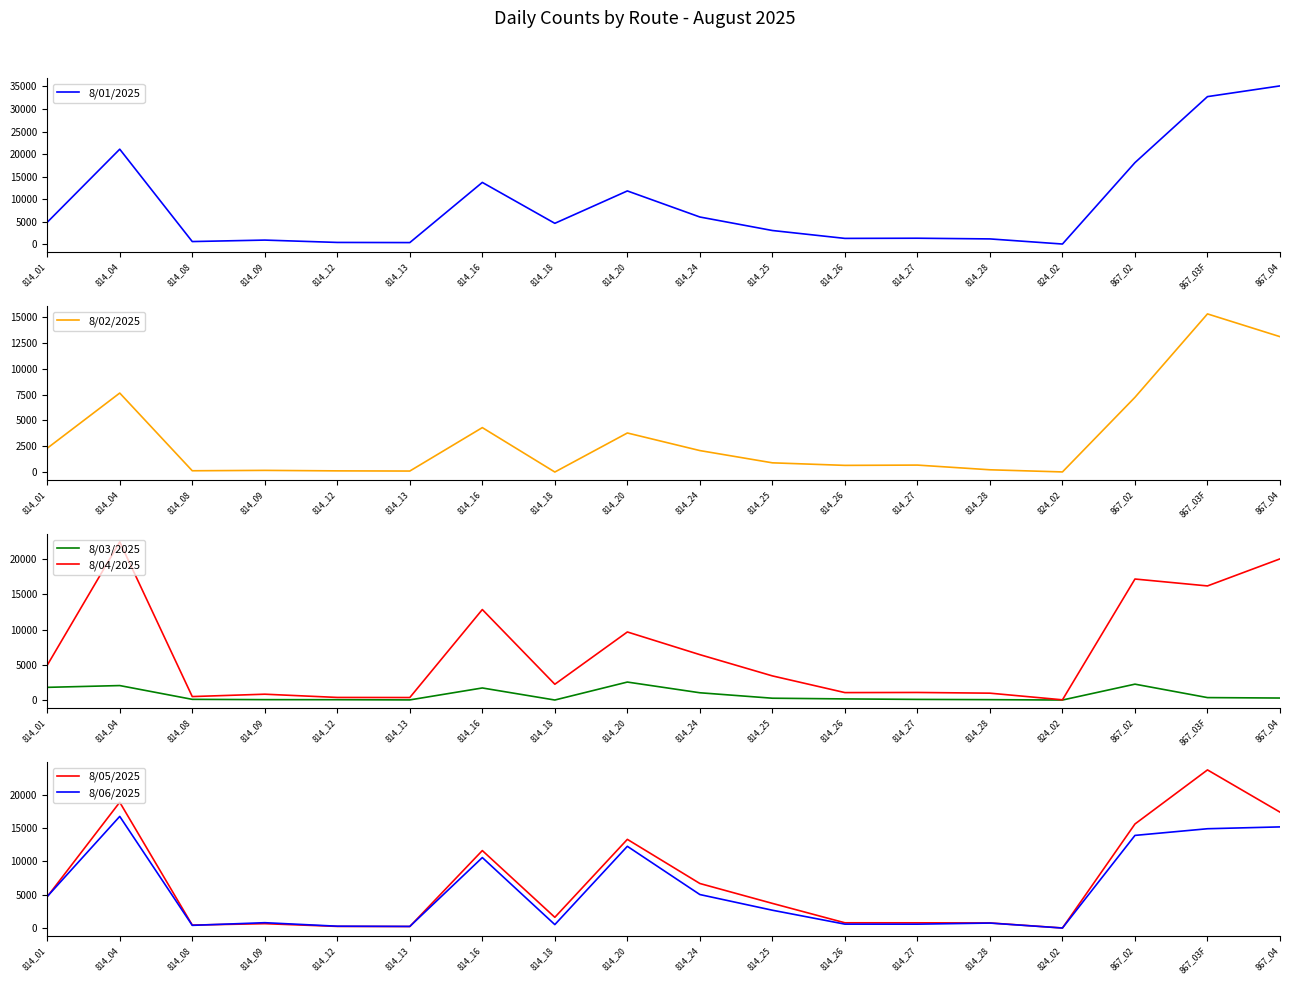

How many values in the 8/03/2025 series exceed 256?

8